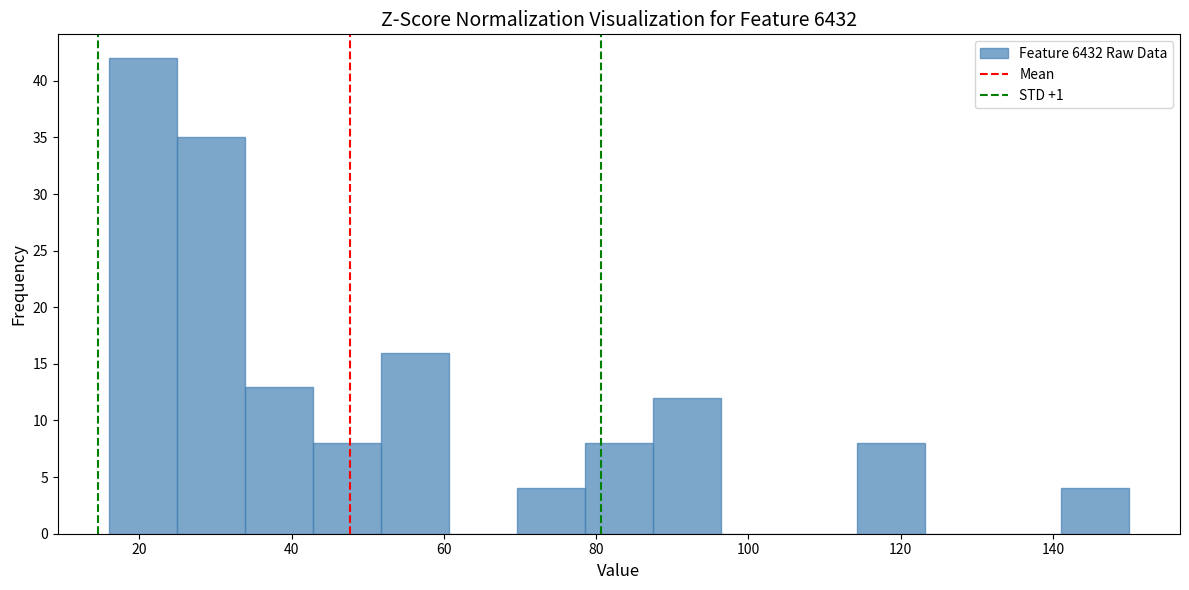

Reading left to right, list every bar in this chart as the range it spans on the x-axis followed by its height. Neither the bar edges nor the heights are printed on the chart, so give them approximately, as read against the axes.

16 to 24: 42
24 to 34: 35
34 to 42: 13
42 to 52: 8
52 to 60: 16
60 to 70: 0
70 to 78: 4
78 to 88: 8
88 to 96: 12
96 to 106: 0
106 to 114: 0
114 to 124: 8
124 to 132: 0
132 to 142: 0
142 to 150: 4